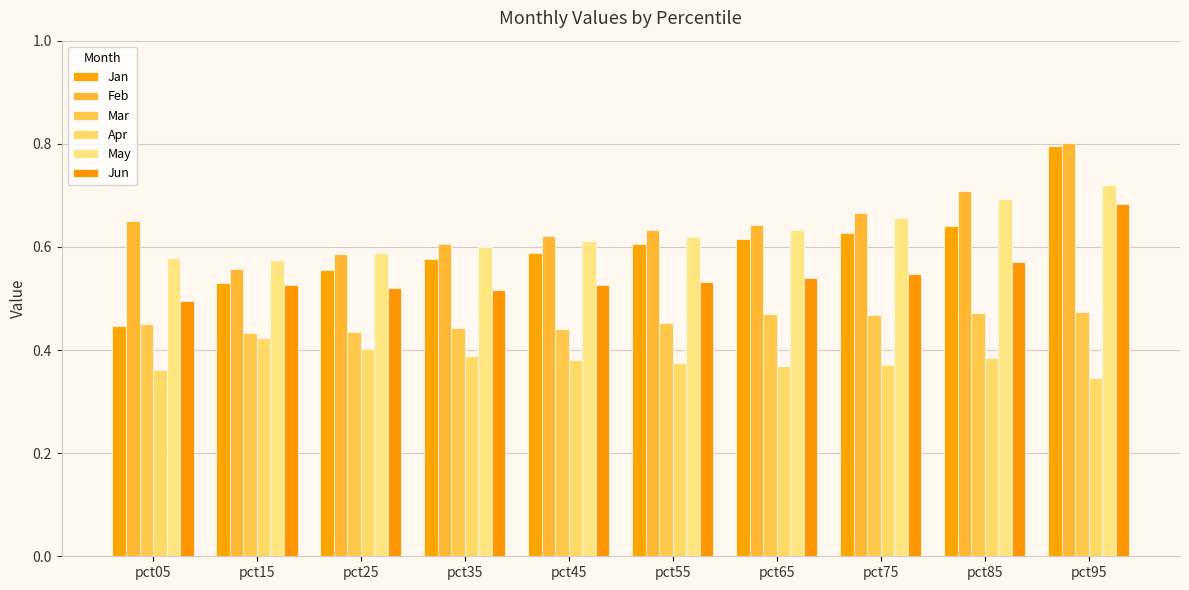

What is the sum of the Jun values at pct75 and pct05?

1.0